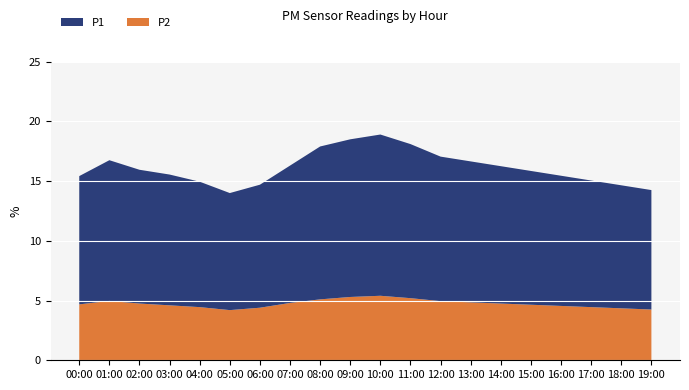

Reading left to right, list all the values displayed in this chart.

P1: 10.7	11.8	11.2	10.9	10.5	9.8	10.3	11.5	12.8	13.2	13.5	12.9	12.1	11.8	11.5	11.2	10.9	10.6	10.3	10.0
P2: 4.7	5.0	4.8	4.6	4.5	4.2	4.4	4.8	5.1	5.3	5.4	5.2	5.0	4.8	4.8	4.7	4.5	4.5	4.3	4.2